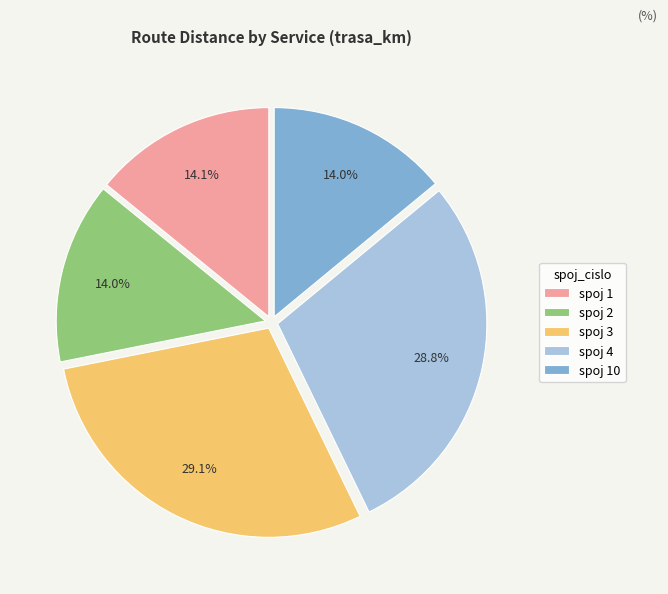

Between spoj 10 and spoj 4, which is larger?

spoj 4